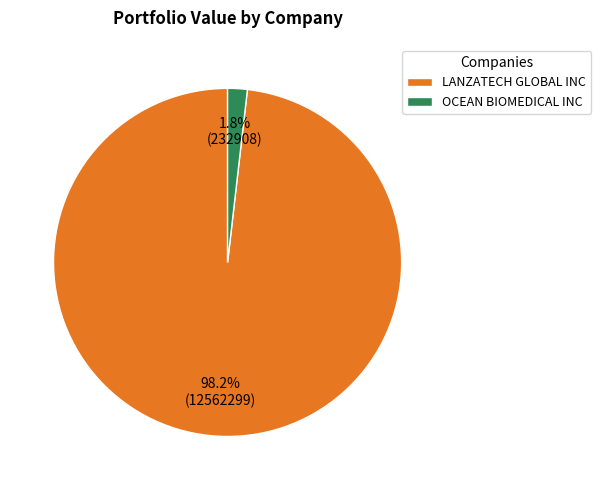

Is it true that LANZATECH GLOBAL INC is 98% of the pie?

True